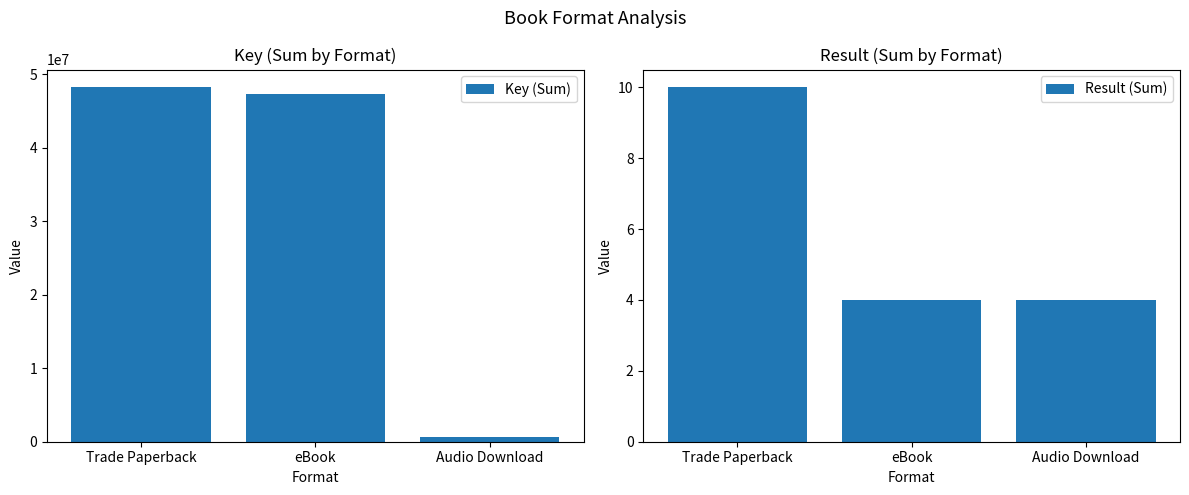

What are all the series names shown in the legend?

Key (Sum), Result (Sum)